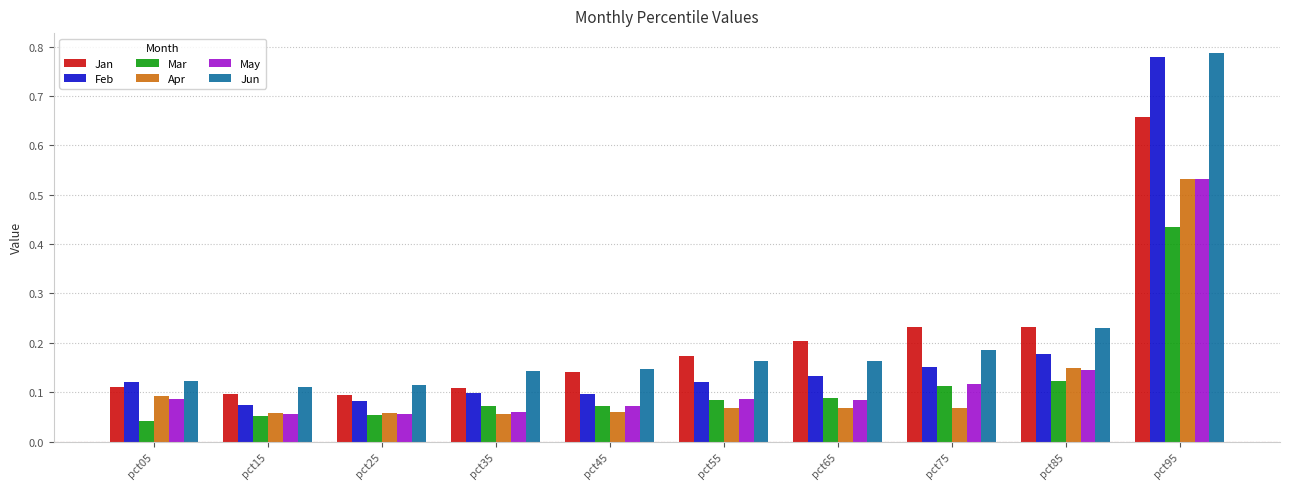

Which category has the highest value in the Feb series?

pct95